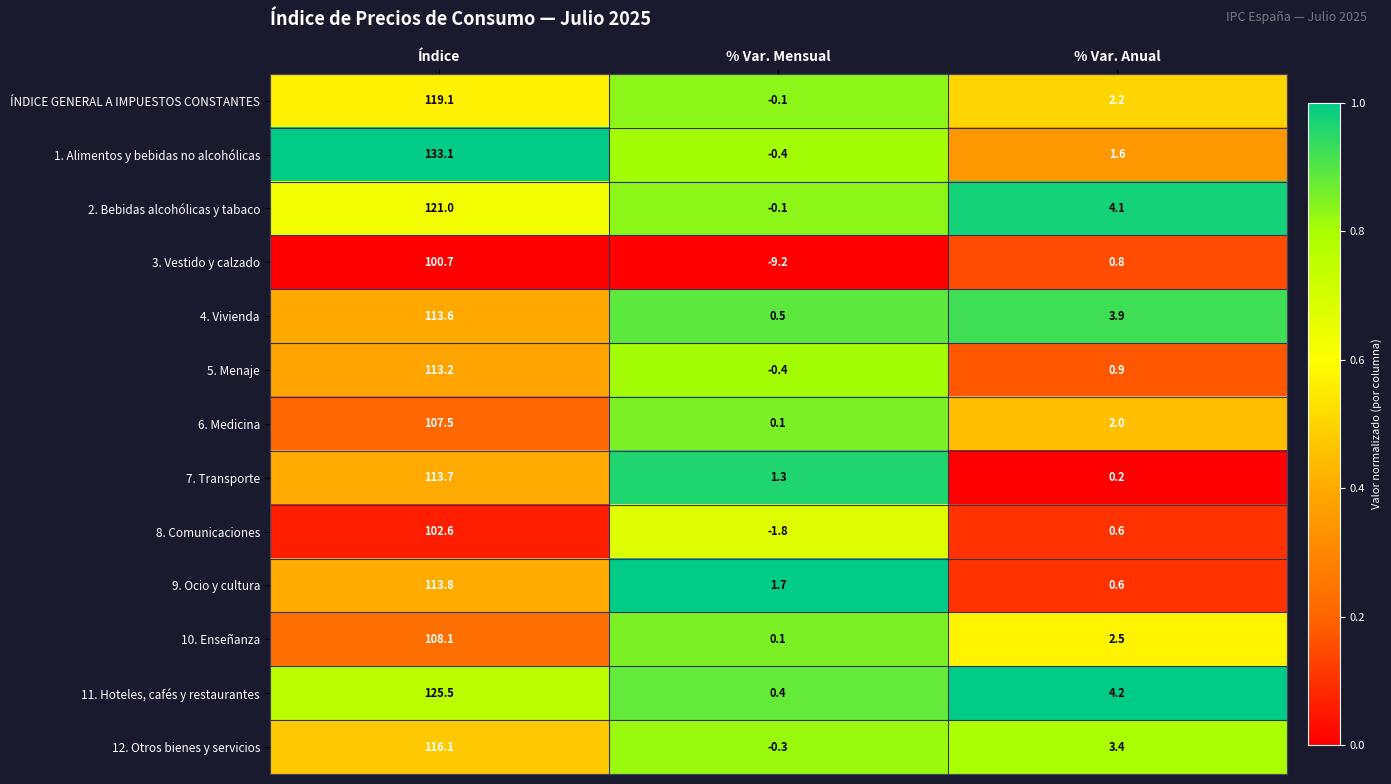

What is the total value across all series at Índice?

1488.0